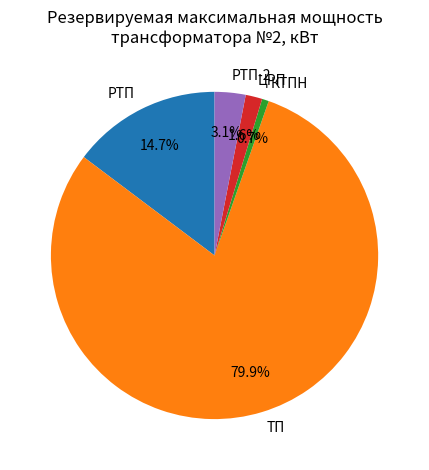

Between ЦРП and КТПН, which is larger?

ЦРП